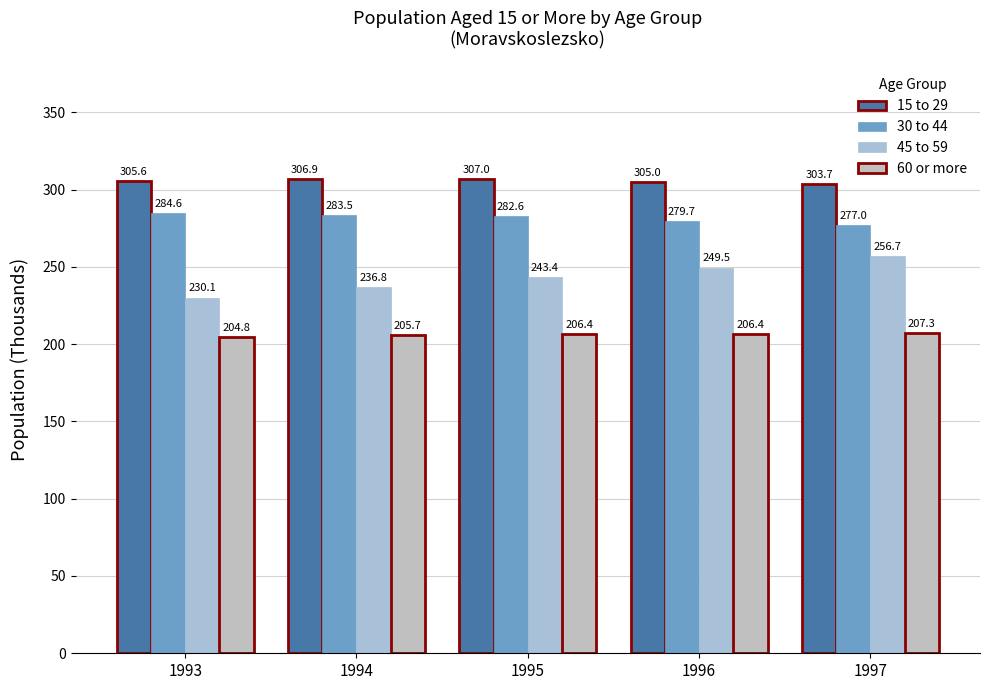

Which category has the highest value in the 45 to 59 series?

1997